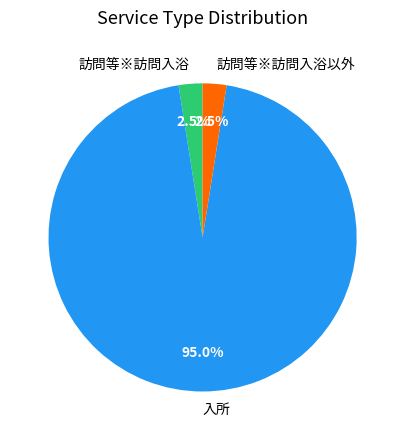

Between 訪問等※訪問入浴 and 入所, which is larger?

入所